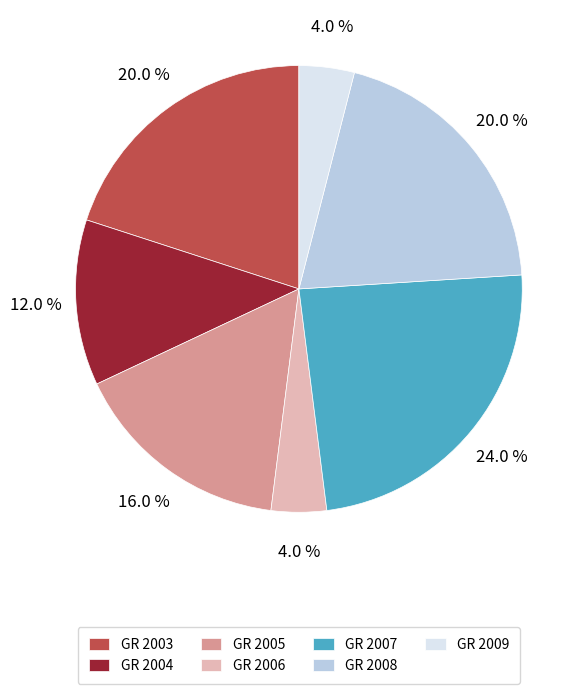

Is the sum of GR 2007 and GR 2004 greater than half?

No